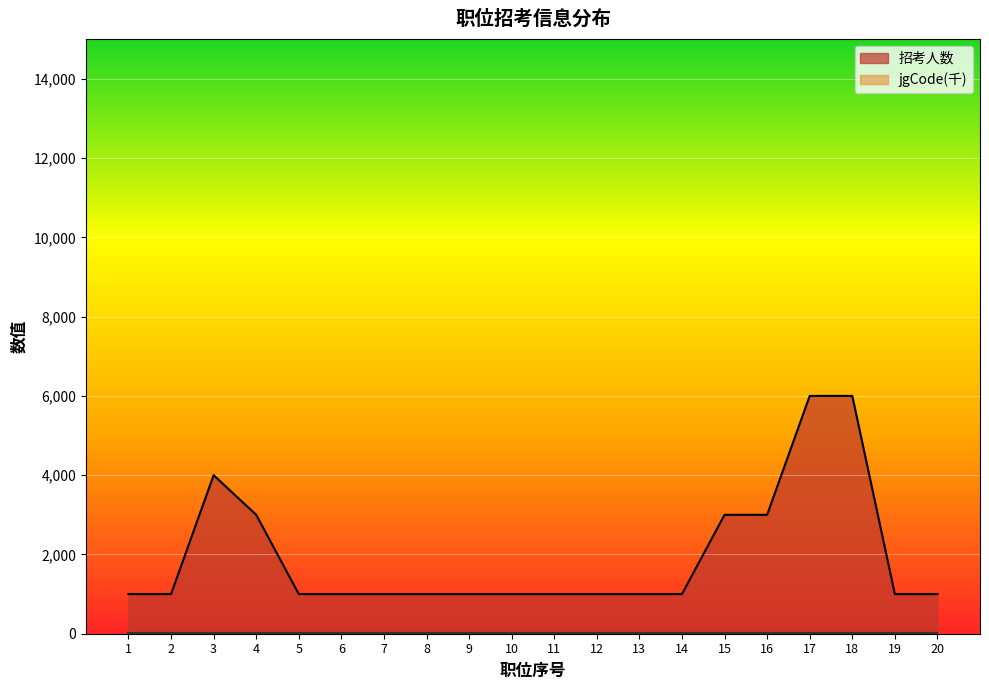

What is the average value?

1950